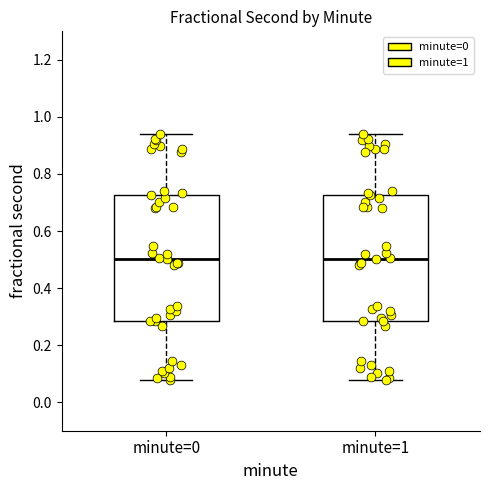

Where is the upper edge of the box for minute=1 on the y-axis? The values are not printed on the chart, so give them approximately, as read against the axis.

0.72